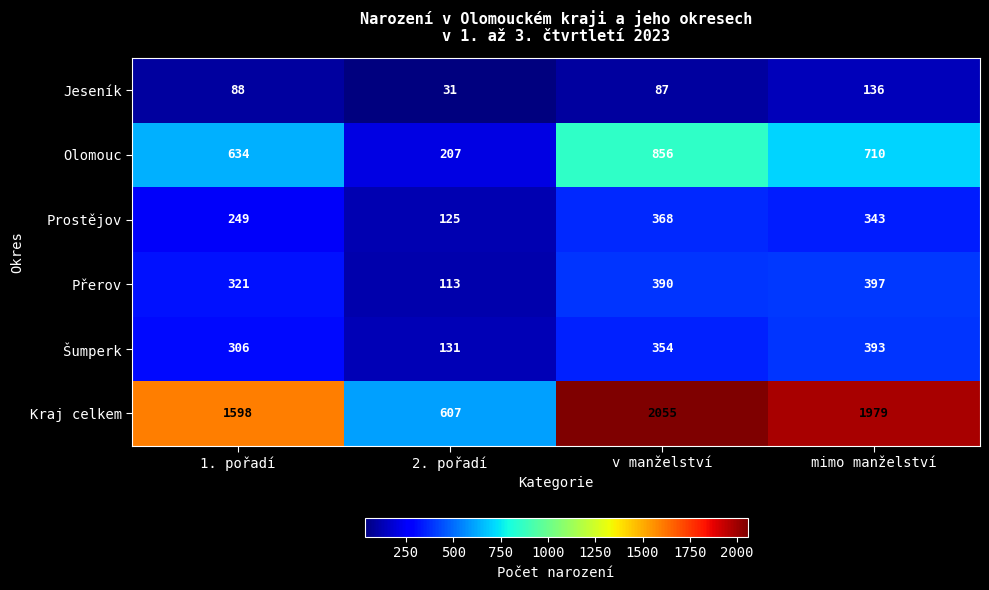

What is the total value across all series at v manželství?

4110